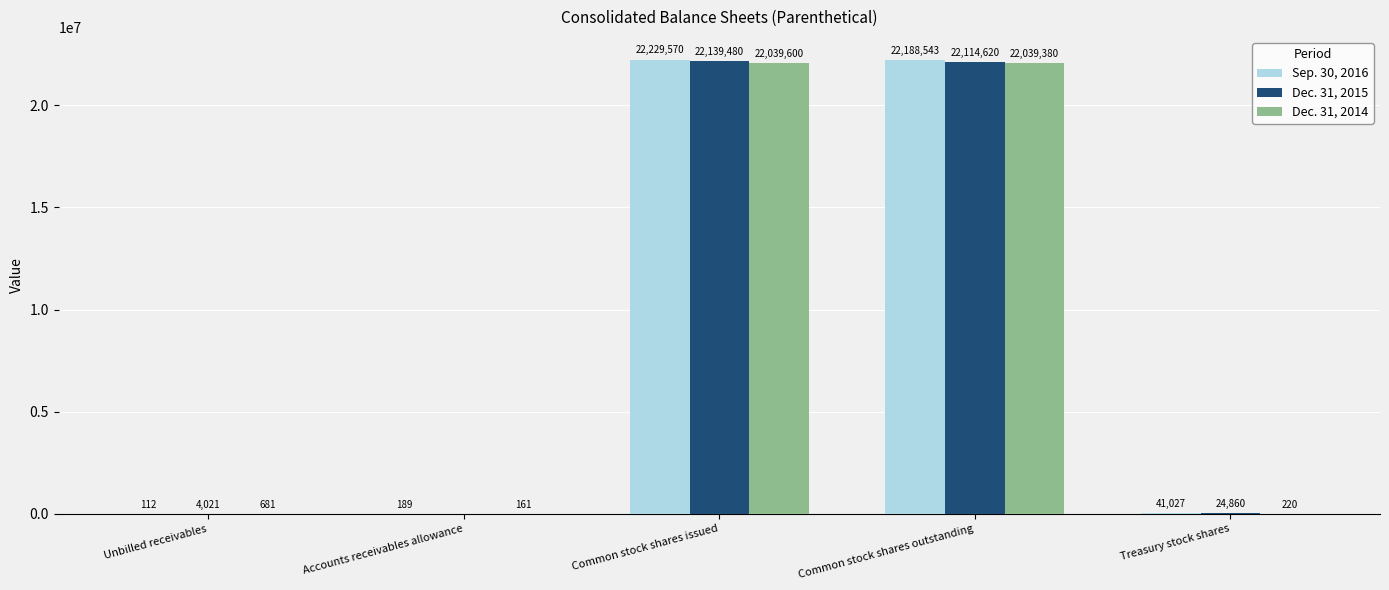

How many series are shown in this chart?

3